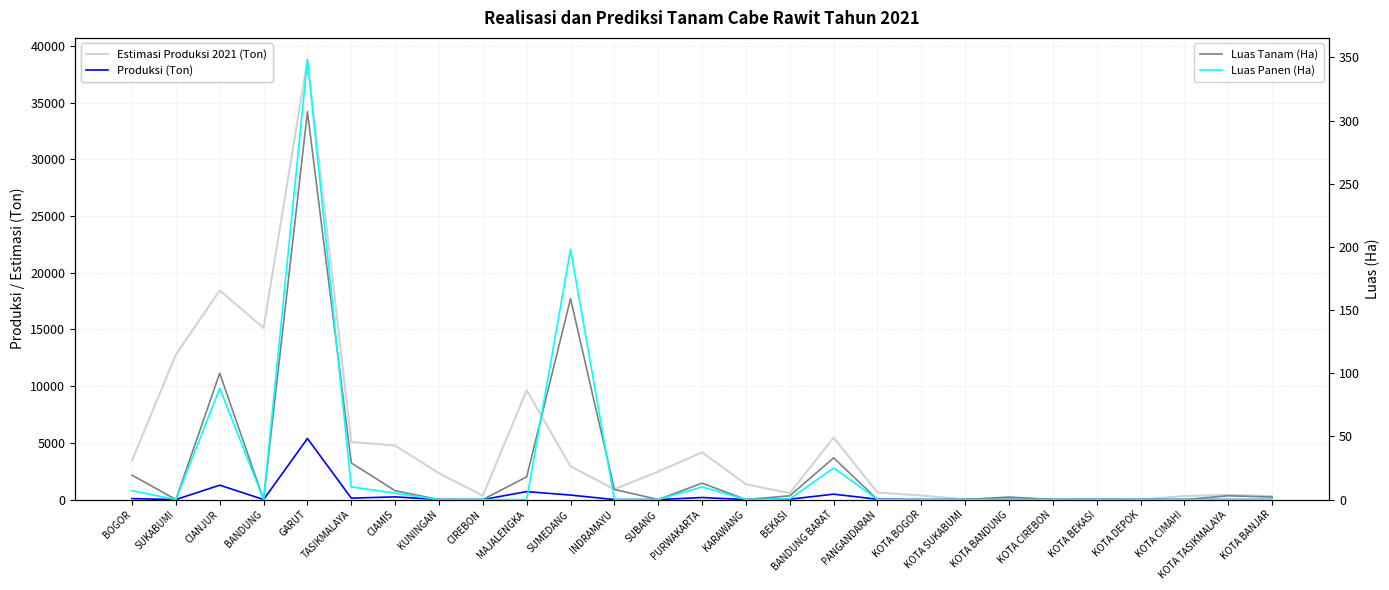

At which label does Luas Panen (Ha) reach its minimum?

SUKABUMI